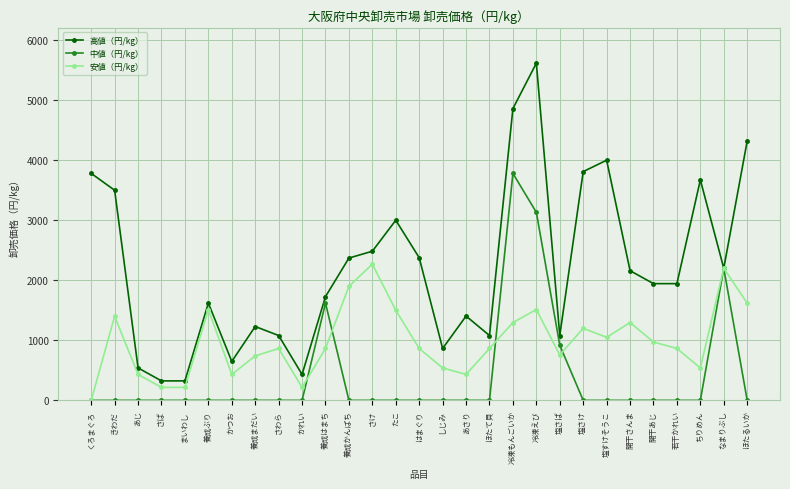

In 安値（円/kg）, how many points are higher than both neighbors (excluding endpoints)?

8